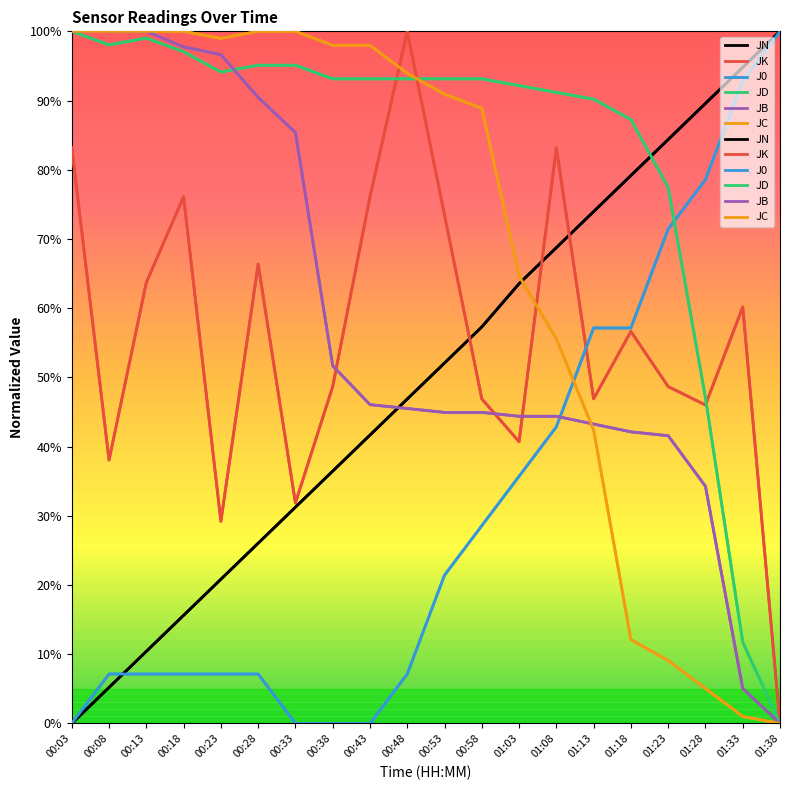

Is the value of JB at 00:33 greater than the value of J0 at 00:58?

Yes